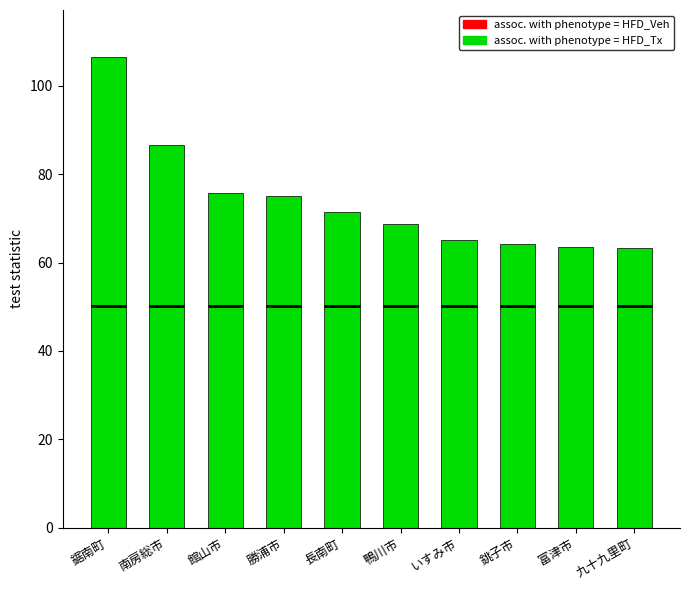

True or false: the data shows 45.4 at 長南町.

False